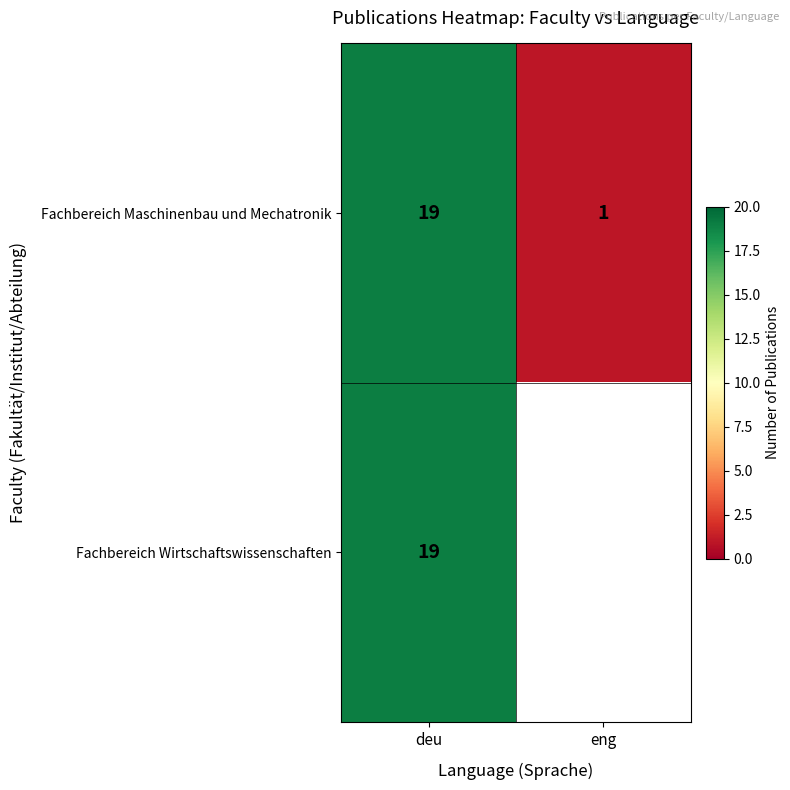

True or false: Fachbereich Maschinenbau und Mechatronik has a value of 28 at deu.

False